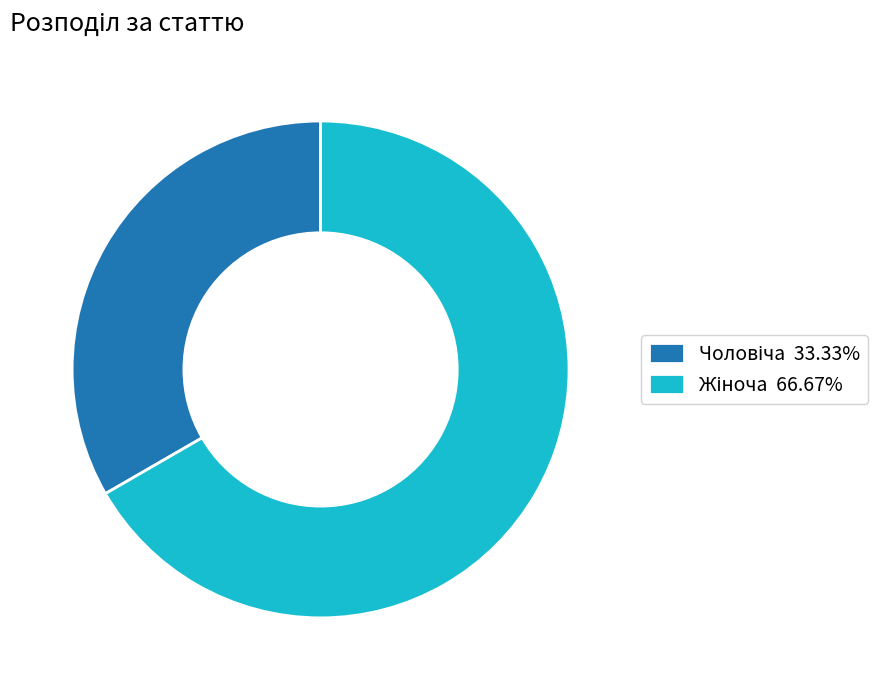

True or false: Жіноча accounts for 80% of the total.

False